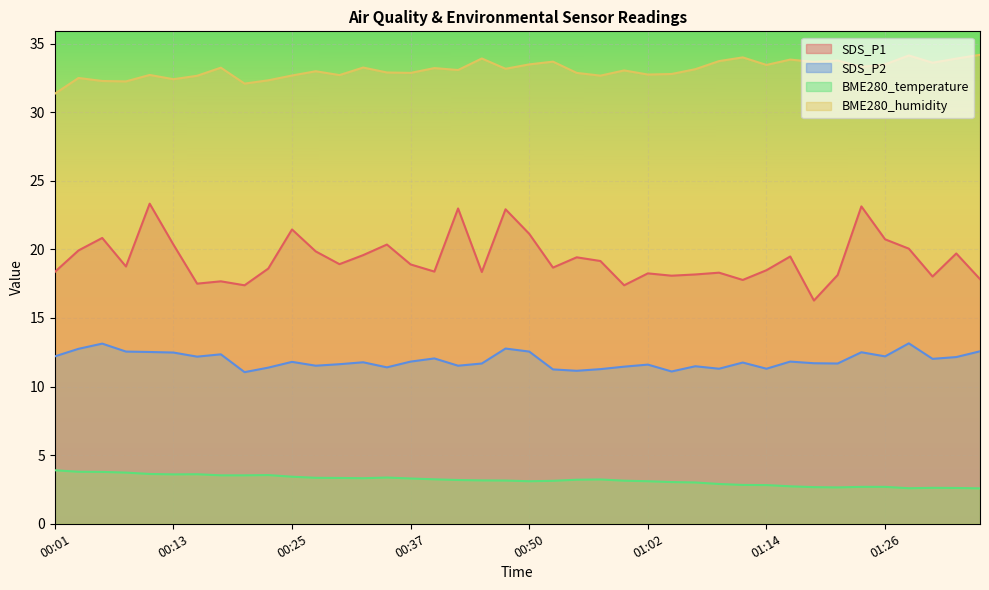

Where is BME280_temperature nearest to the value 3?

01:07